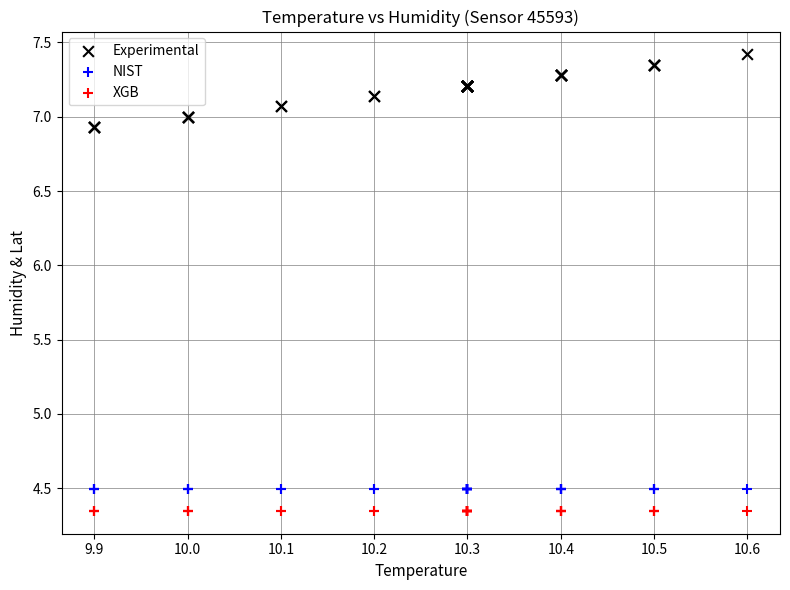

Which series contains the lowest Y value?

XGB